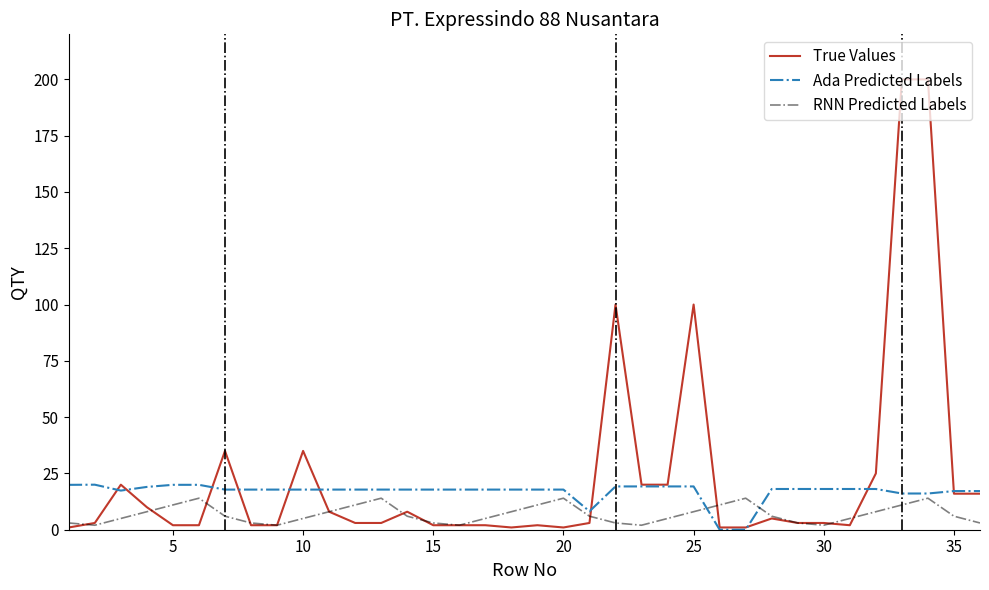

What is the maximum value shown in the chart?

200.0